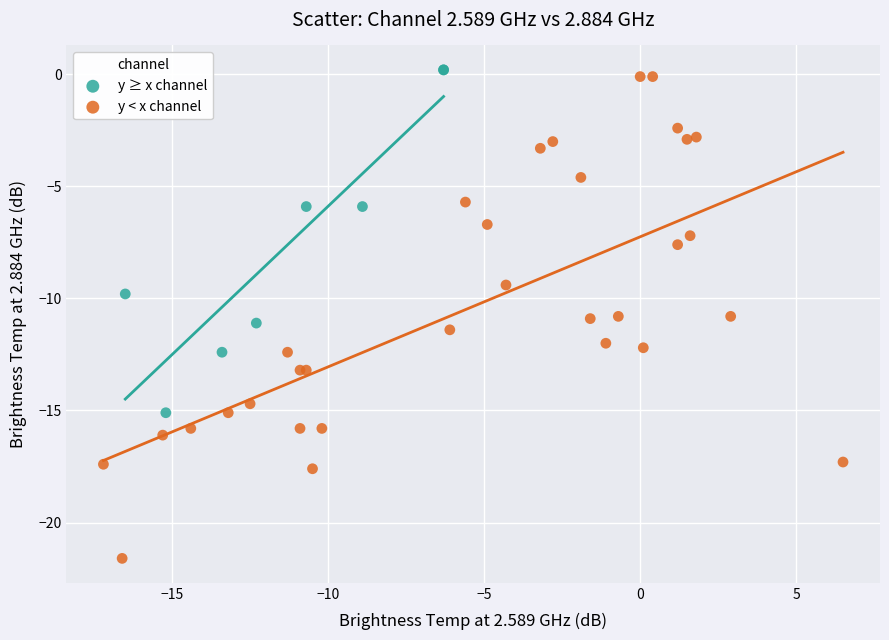

Which series has the largest Y range (max minus min)?

y < x channel